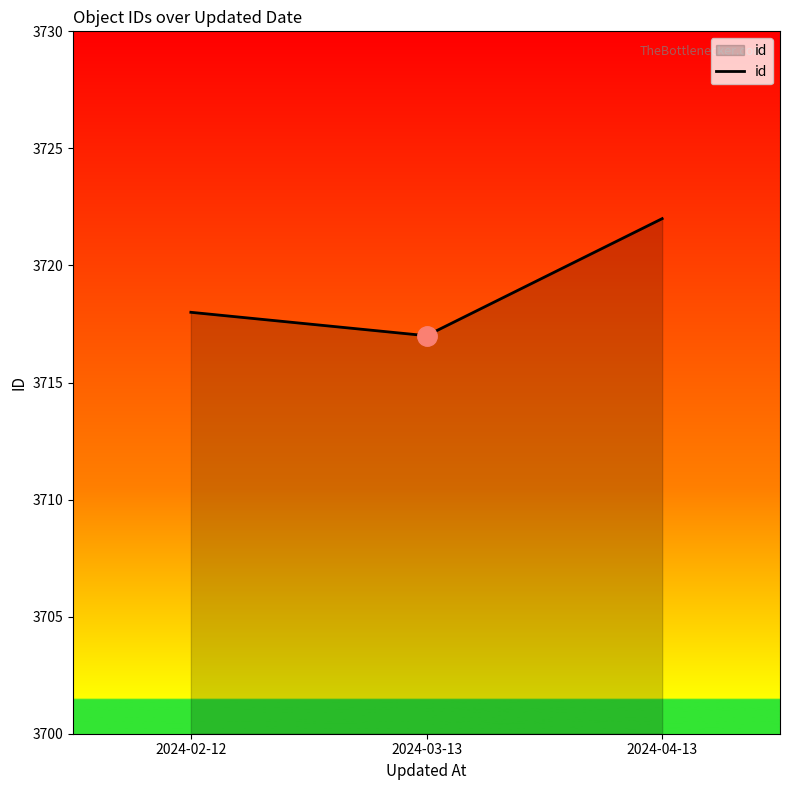

Reading left to right, what are all the values shown in this chart?

2024-02-12=3718	2024-03-13=3717	2024-04-13=3722